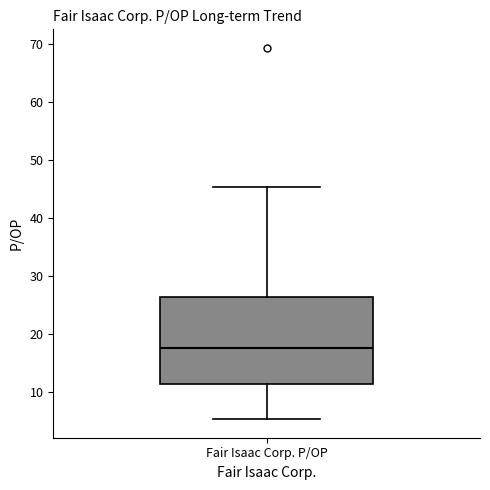

Where does the lower whisker of the box for Fair Isaac Corp. P/OP end on the y-axis? The values are not printed on the chart, so give them approximately, as read against the axis.

5